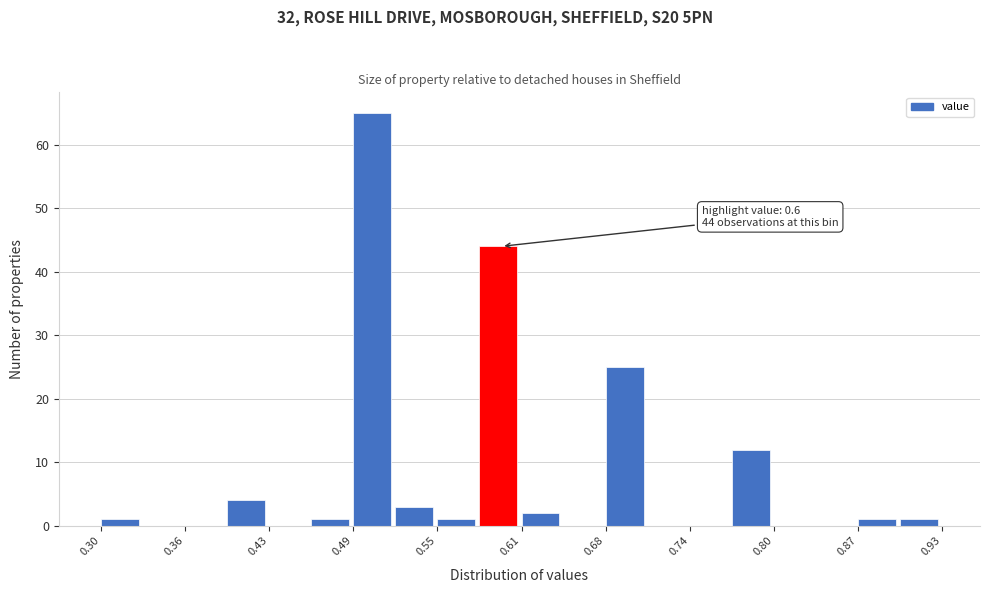

Around what value on the x-axis is the tallest bar? Give the approximate position of its centre, as read against the axis.

0.50